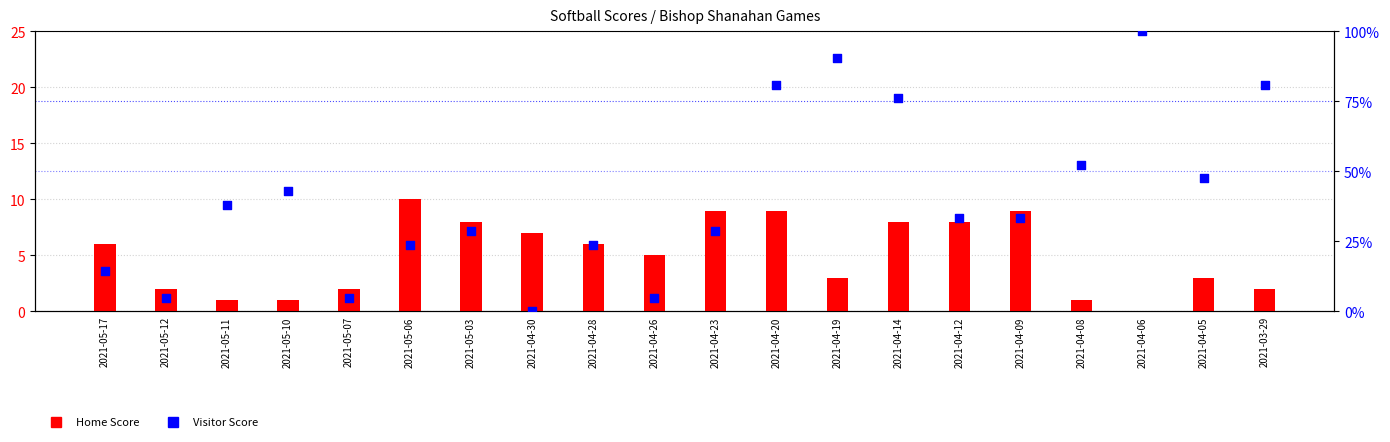

What is the total value across all series at 2021-05-12?

6.8